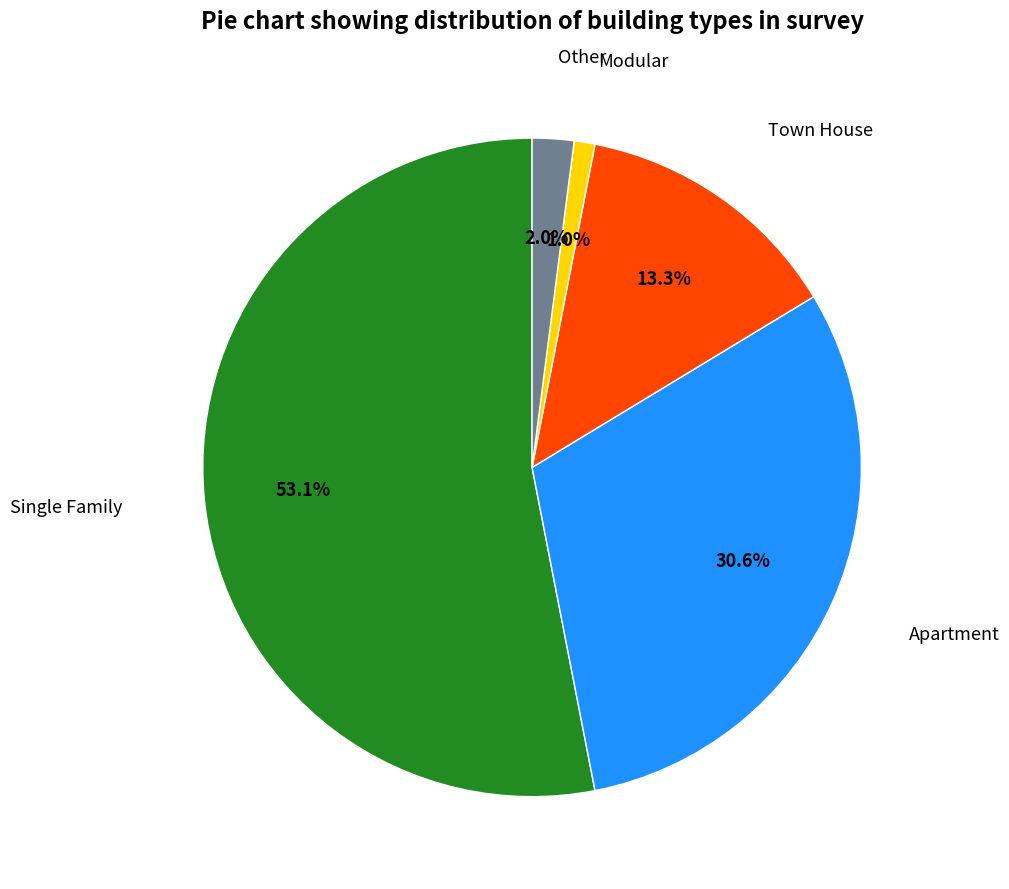

Is there any slice that represents more than half of the pie?

Yes